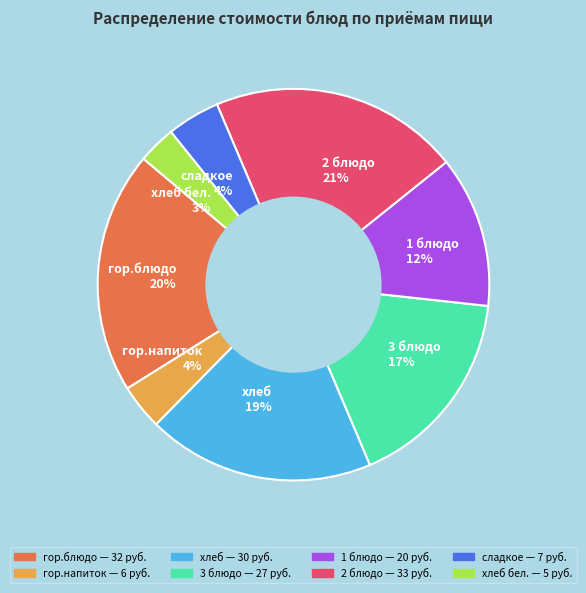

What percentage is the 2 блюдо slice, to the nearest percent?

21%